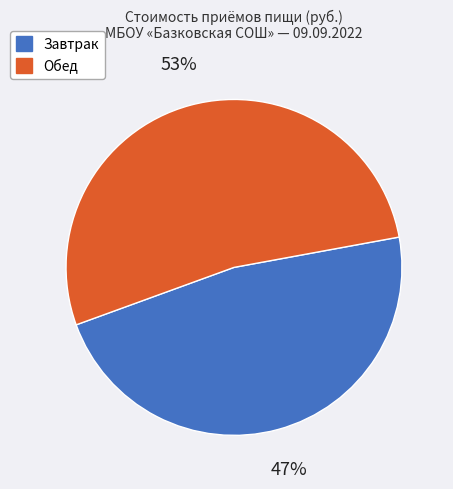

True or false: Обед accounts for 53% of the total.

True